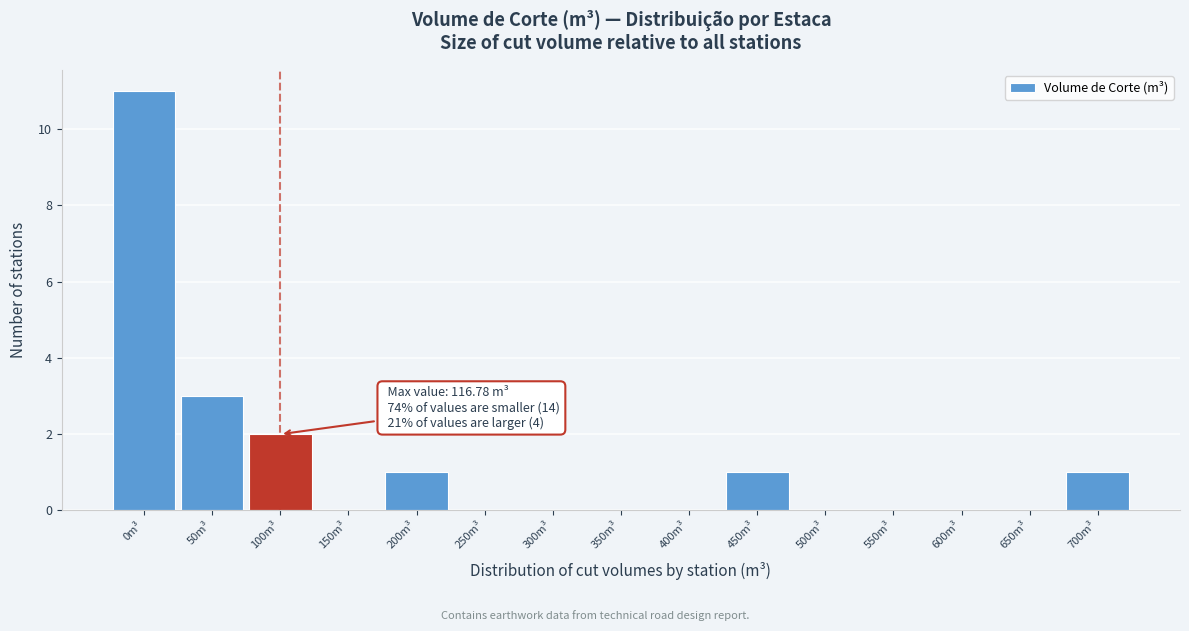

Reading right to left, transcribe all the data shown in this chart.

700m³=1	650m³=0	600m³=0	550m³=0	500m³=0	450m³=1	400m³=0	350m³=0	300m³=0	250m³=0	200m³=1	150m³=0	100m³=2	50m³=3	0m³=11